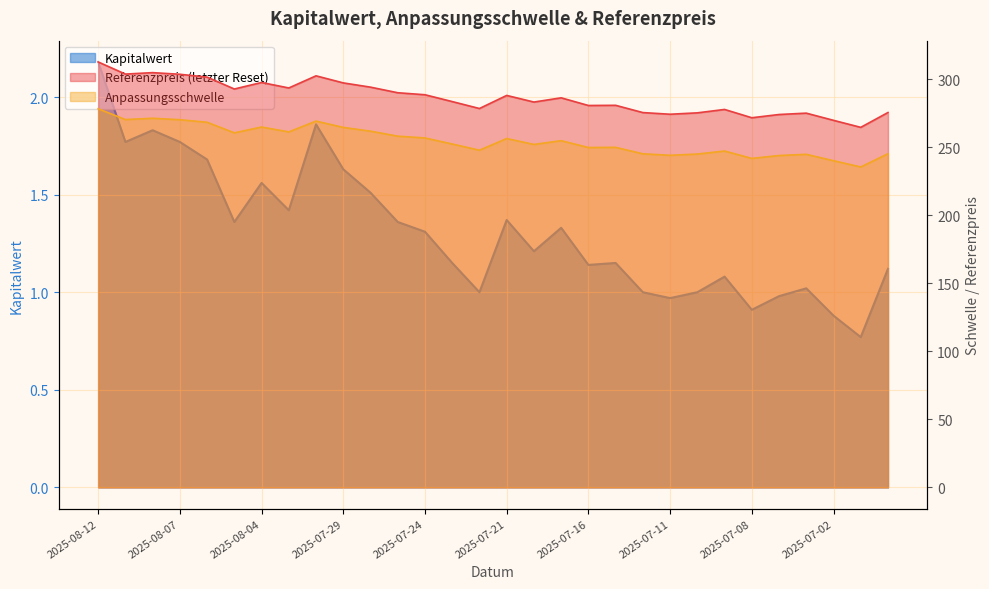

At which label is Kapitalwert closest to 1?

2025-07-22